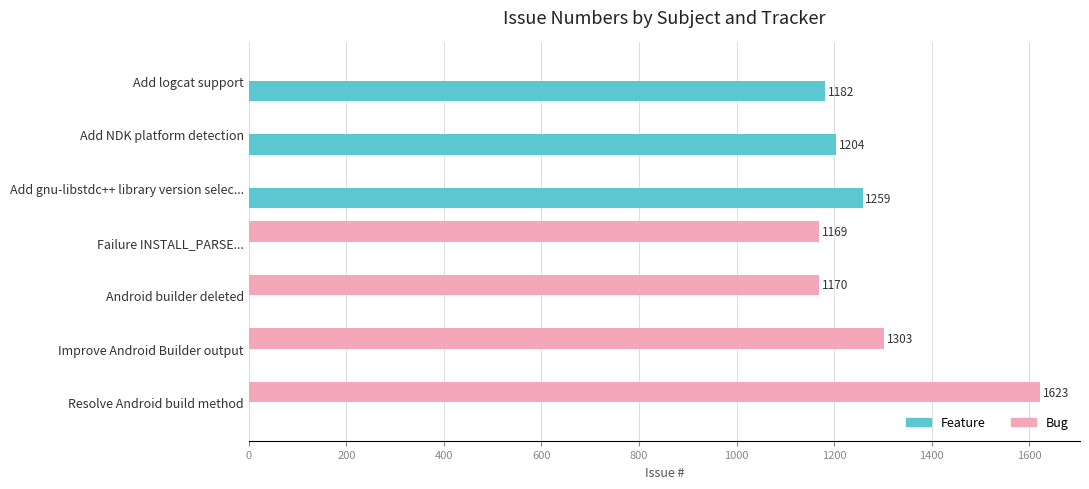

What is the highest value of the Bug series?

1623